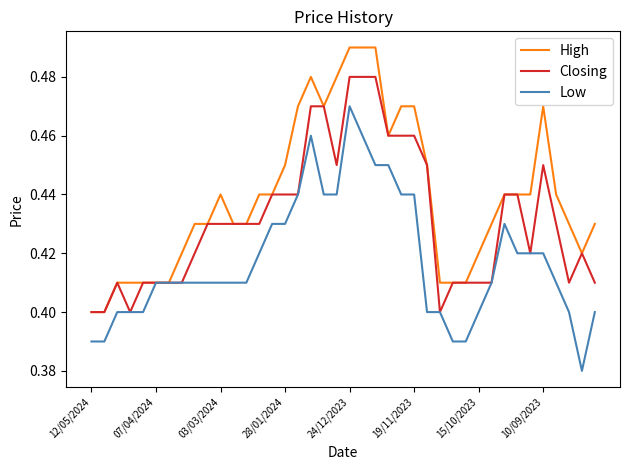

Which series has the largest total across all categories?

High